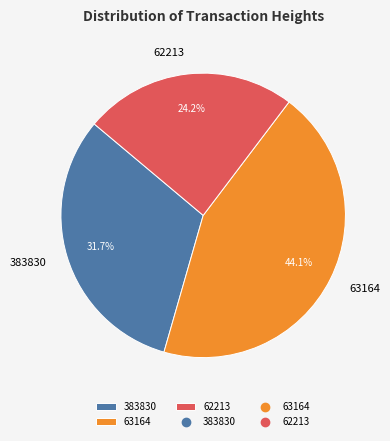

Which has a higher value, 383830 or 63164?

63164